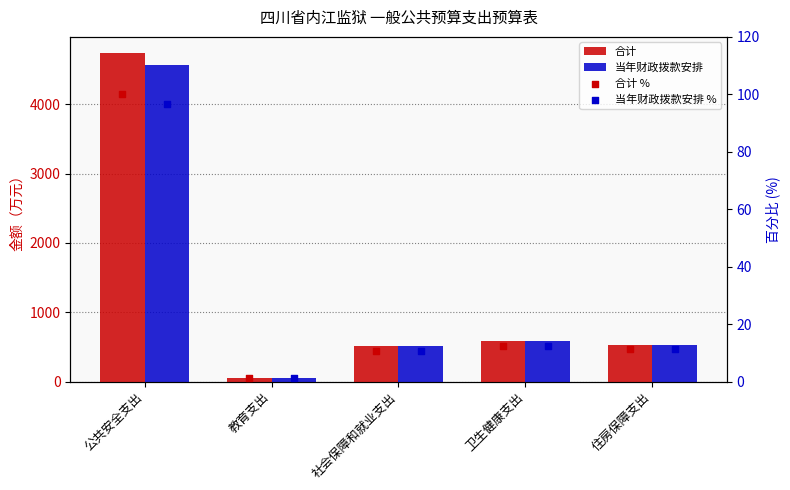

Is the value of 合计 at 住房保障支出 greater than the value of 合计 % at 卫生健康支出?

Yes